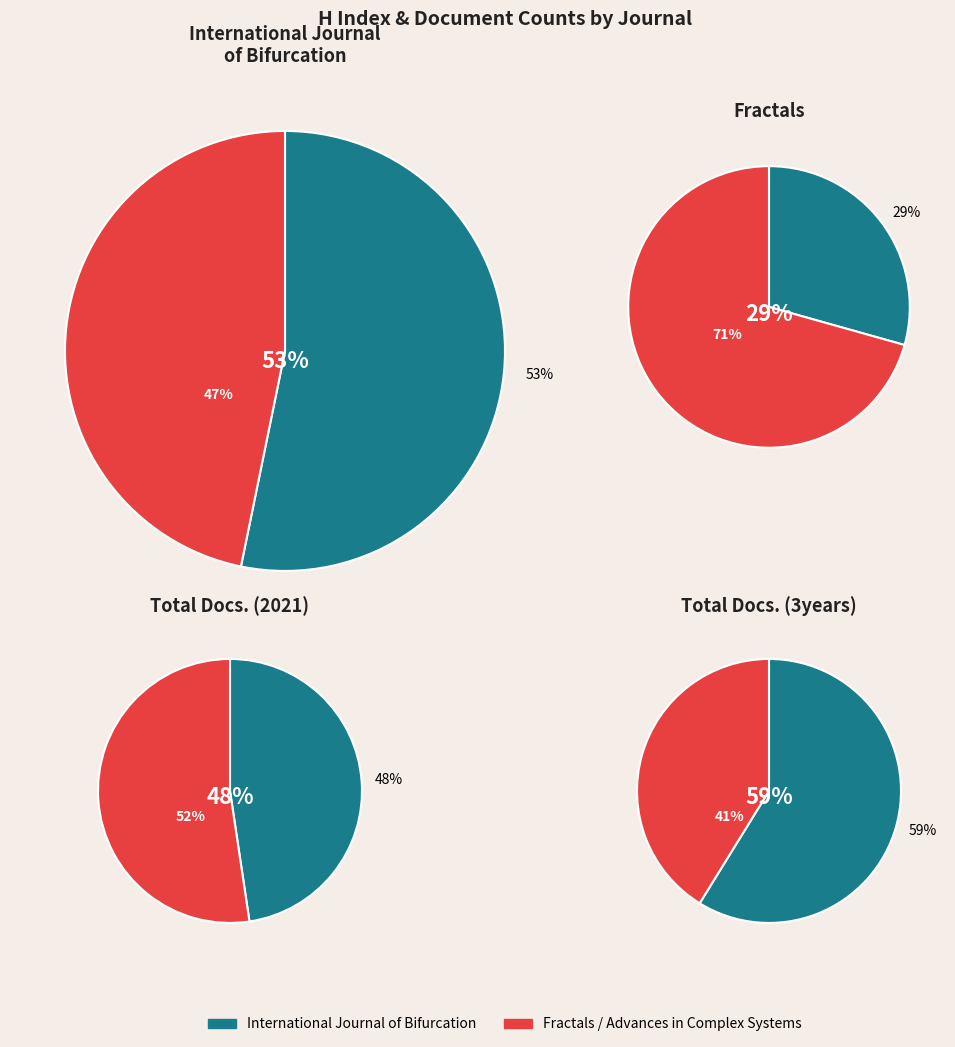

What is the total percentage of International Journal of Bifurcation and Fractals?

82.6%